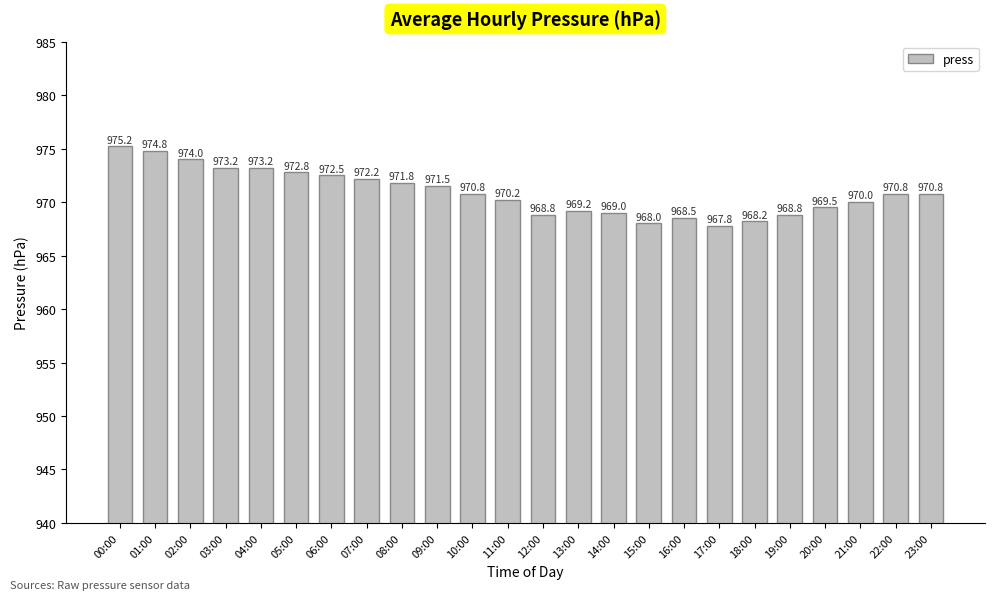

What is the minimum value shown in the chart?

967.8